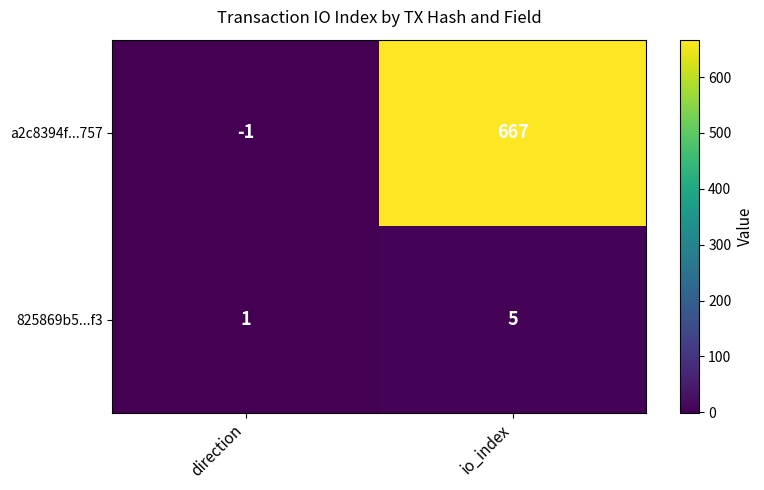

Rank the series by their maximum value, from lowest to highest.

825869b5...f3, a2c8394f...757